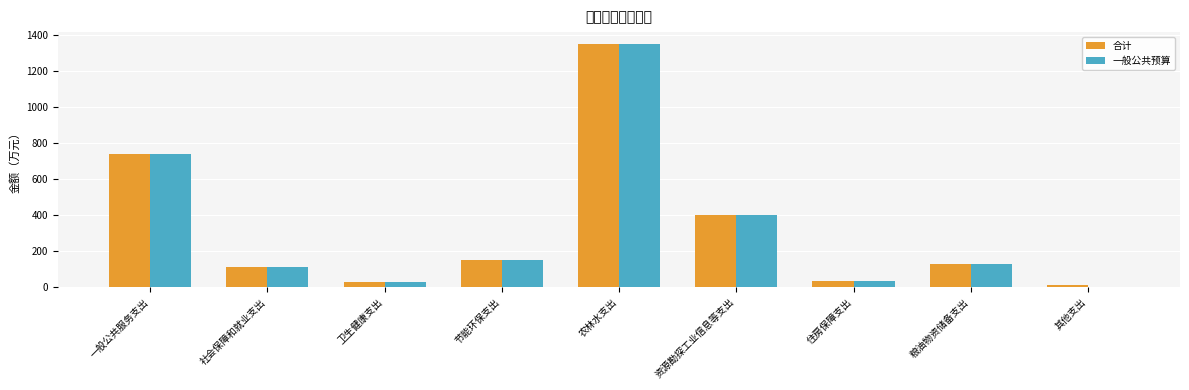

Is it true that 一般公共预算 equals 29.9 at 卫生健康支出?

True